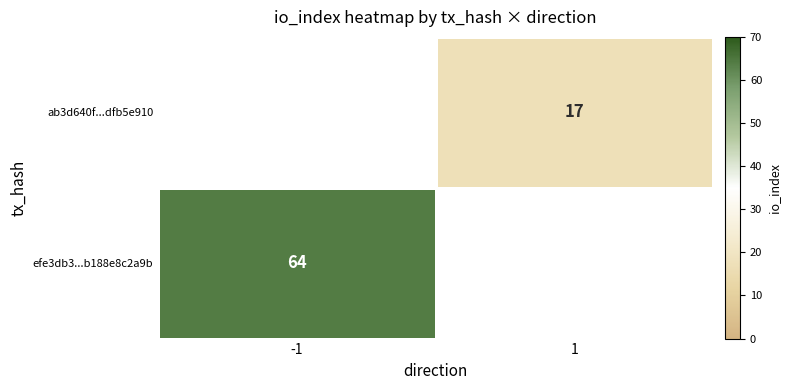

At which category does the chart reach its minimum across all series?

1